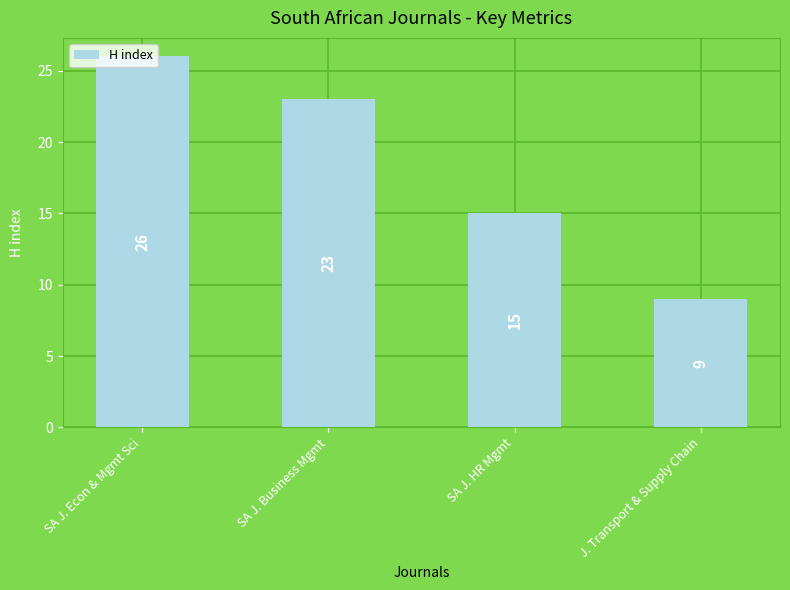

What value does the data have at SA J. HR Mgmt, to the nearest 5?

15